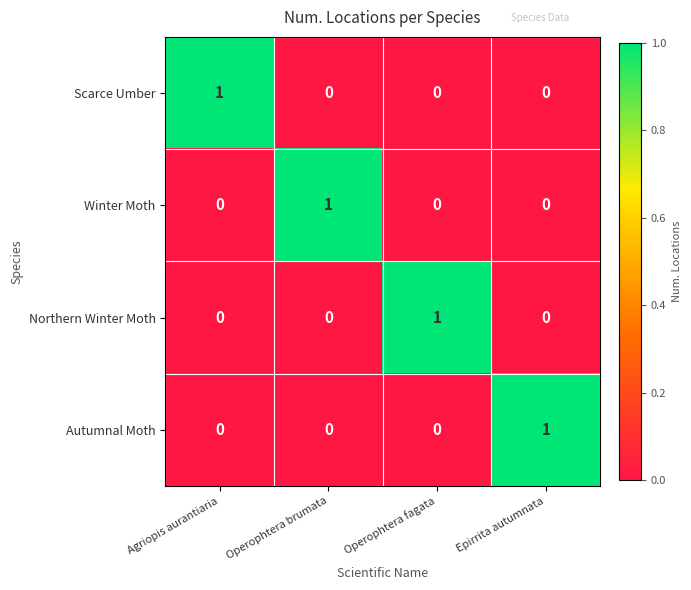

Reading right to left, what are all the values shown in this chart?

Scarce Umber: 0	0	0	1
Winter Moth: 0	0	1	0
Northern Winter Moth: 0	1	0	0
Autumnal Moth: 1	0	0	0